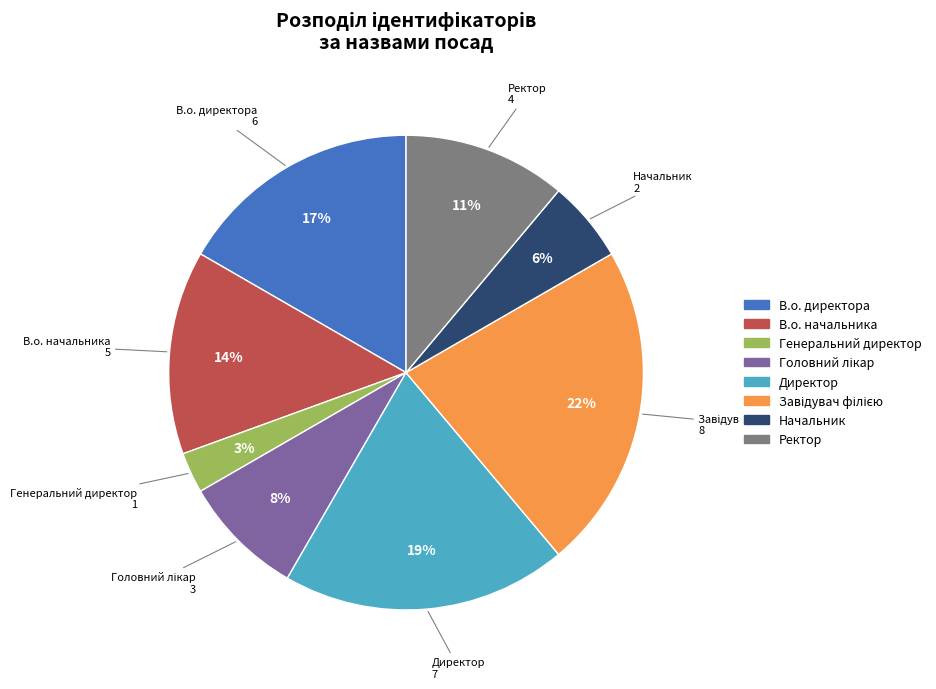

To the nearest percent, what is the difference between the largest and smallest slice percentages?

19%